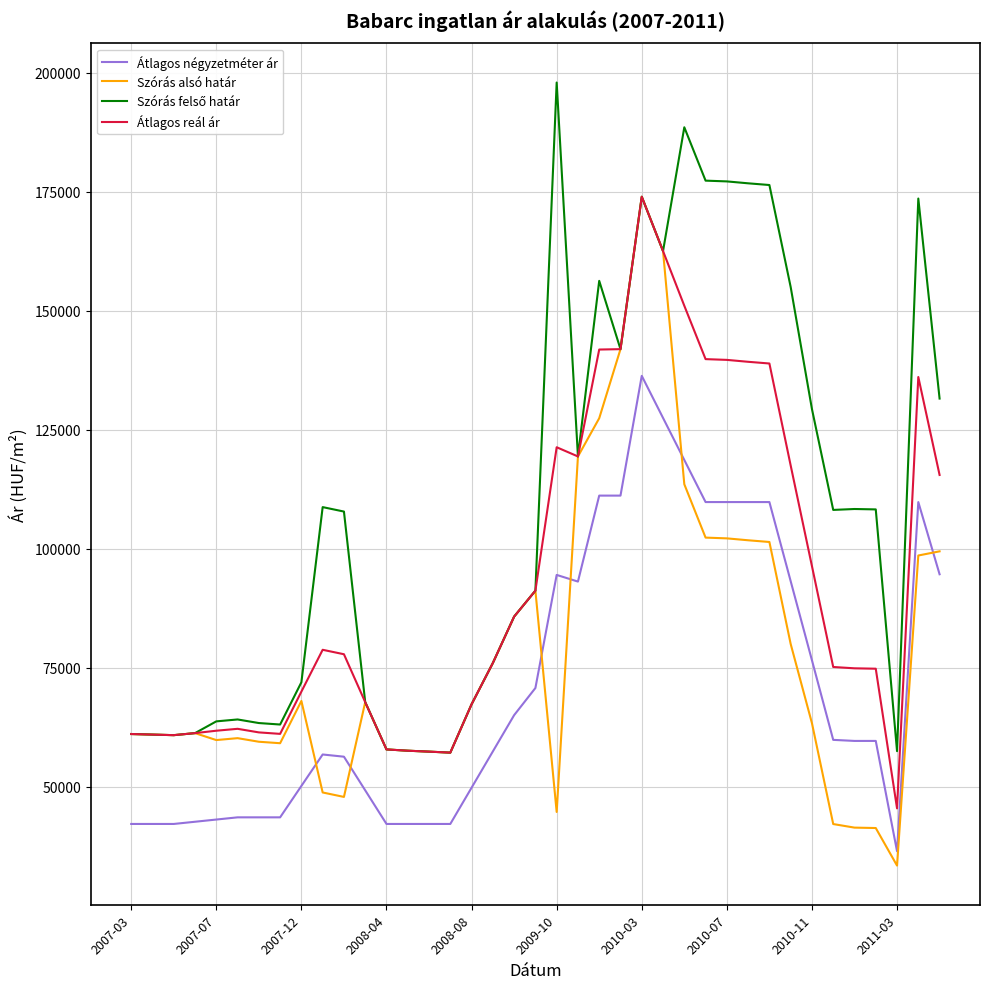

True or false: Átlagos reál ár and Átlagos négyzetméter ár intersect in this chart.

False